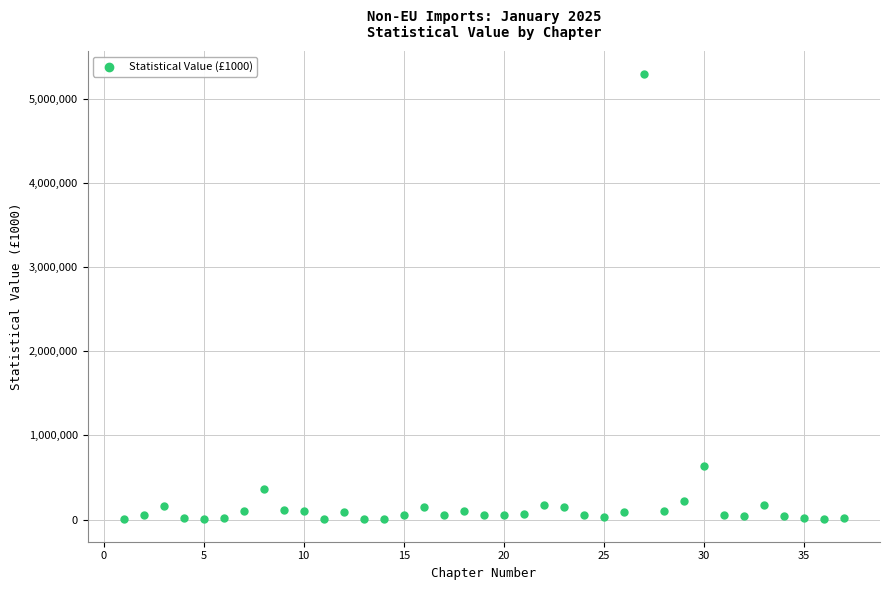

What Y value in the scatter plot is closest to 2649743?

640517